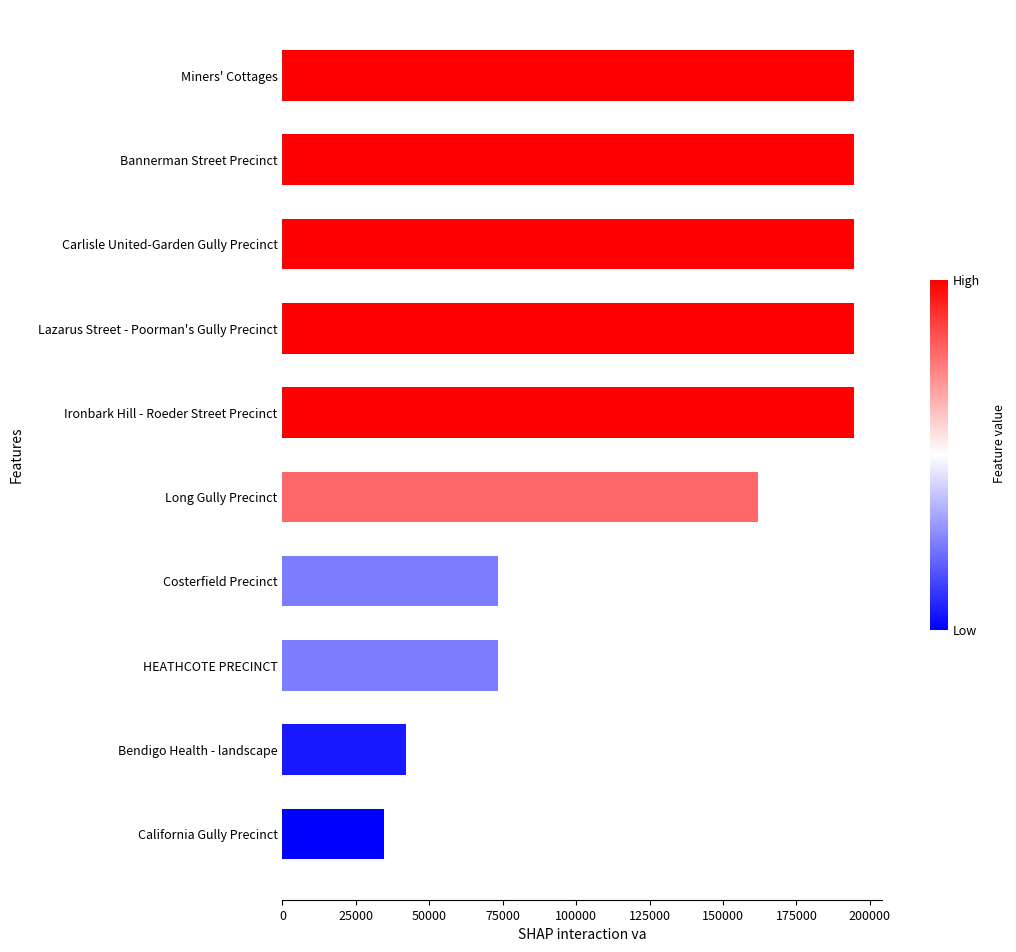

The chart shows a value of 64029 at Bendigo Health - landscape. True or false?

False